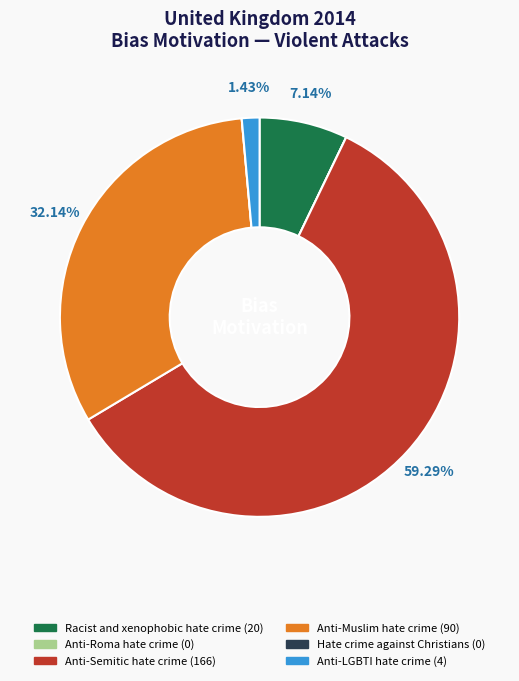

To the nearest percent, what portion does Anti-Muslim hate crime represent?

32%